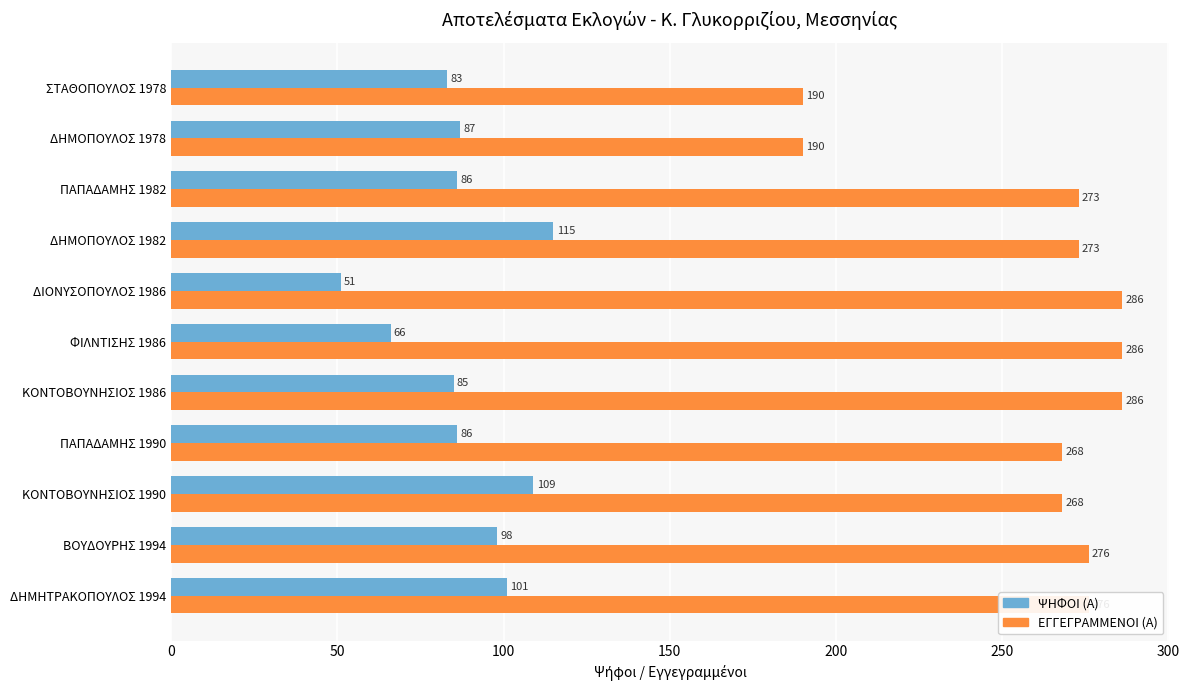

List the series in order of their peak value, lowest first.

ΨΗΦΟΙ (Α), ΕΓΓΕΓΡΑΜΜΕΝΟΙ (Α)